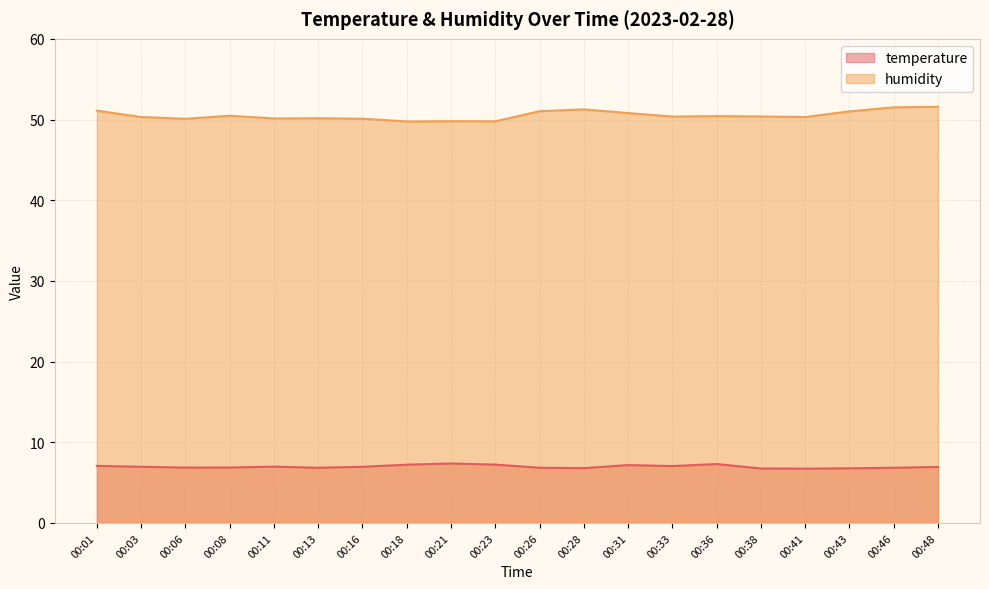

The temperature series shows 1.8 at 00:46. True or false?

False